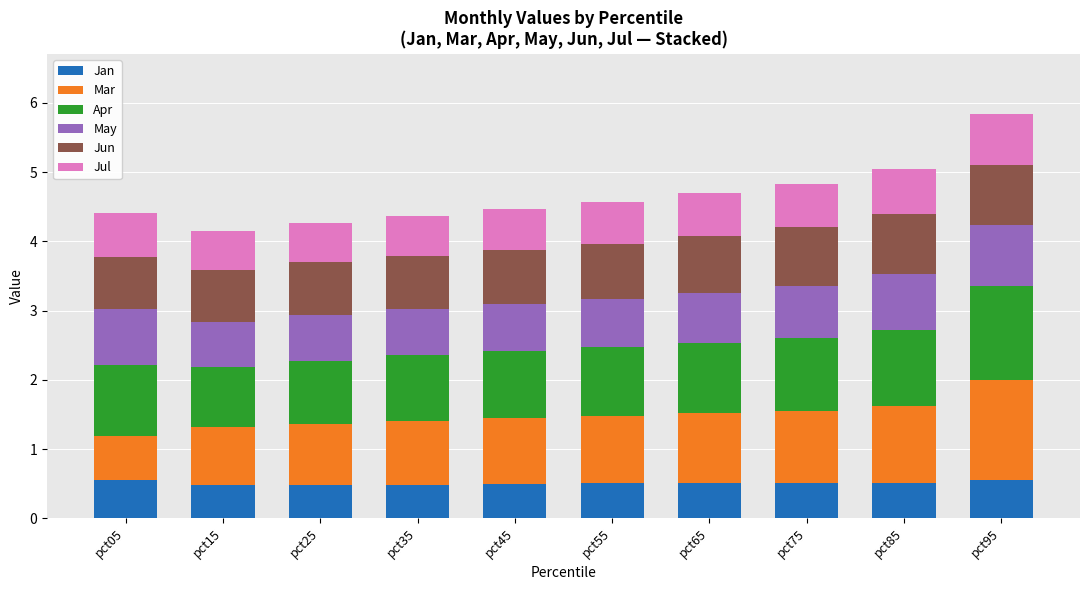

The Jan series shows 0.8 at pct85. True or false?

False